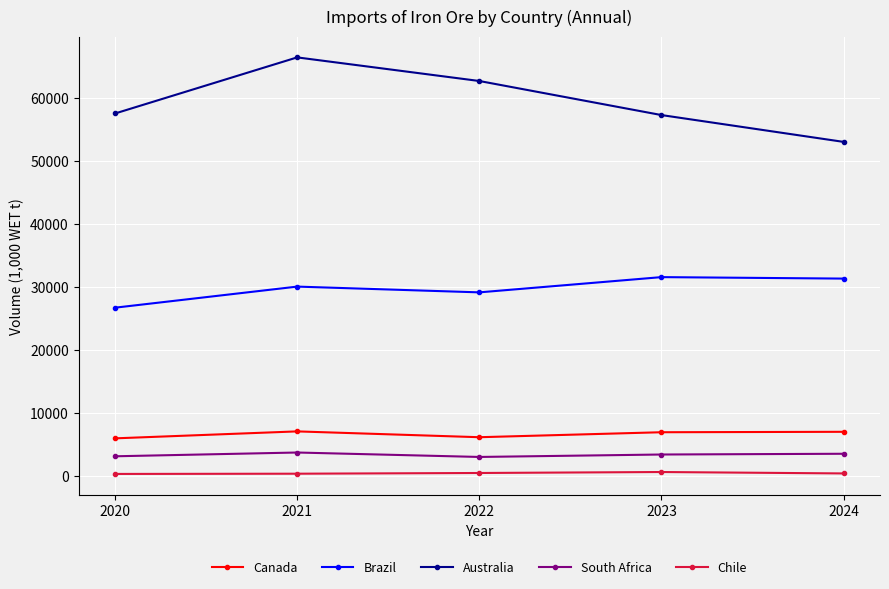

What is the difference between the second highest and minimum values in the Canada series?

1041.0